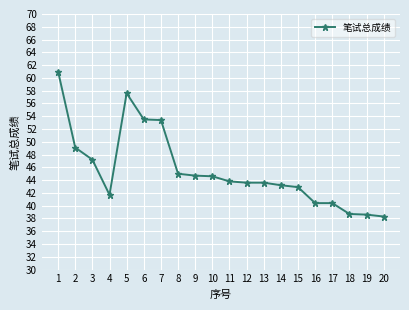

How many lines are shown in the chart?

1